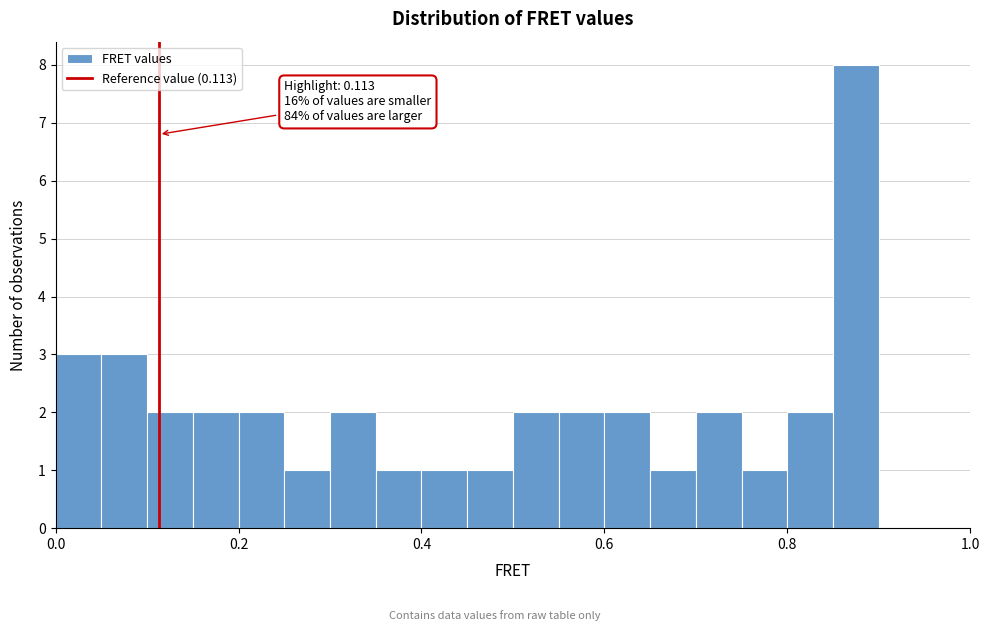

Around what value on the x-axis is the tallest bar? Give the approximate position of its centre, as read against the axis.

0.88